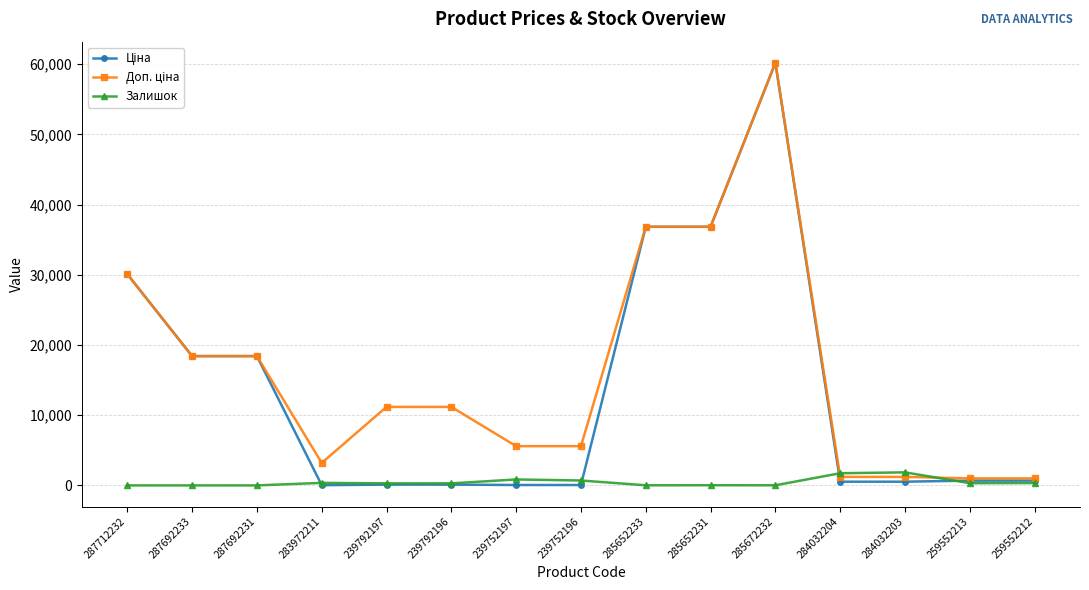

What is the value of the Залишок point at the 13th from the left?

1857.0